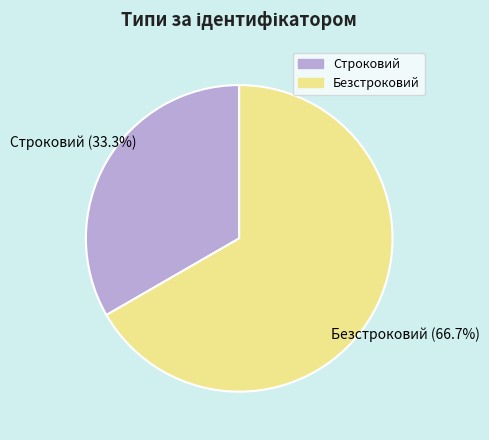

What percentage do Строковий and Безстроковий together represent?

100.0%